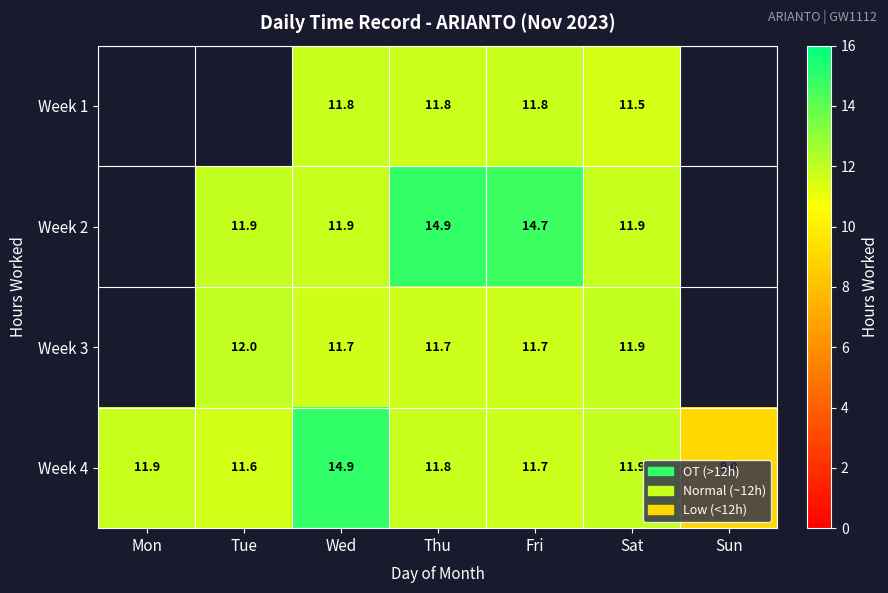

Which has a higher value, Fri or Thu?

Fri